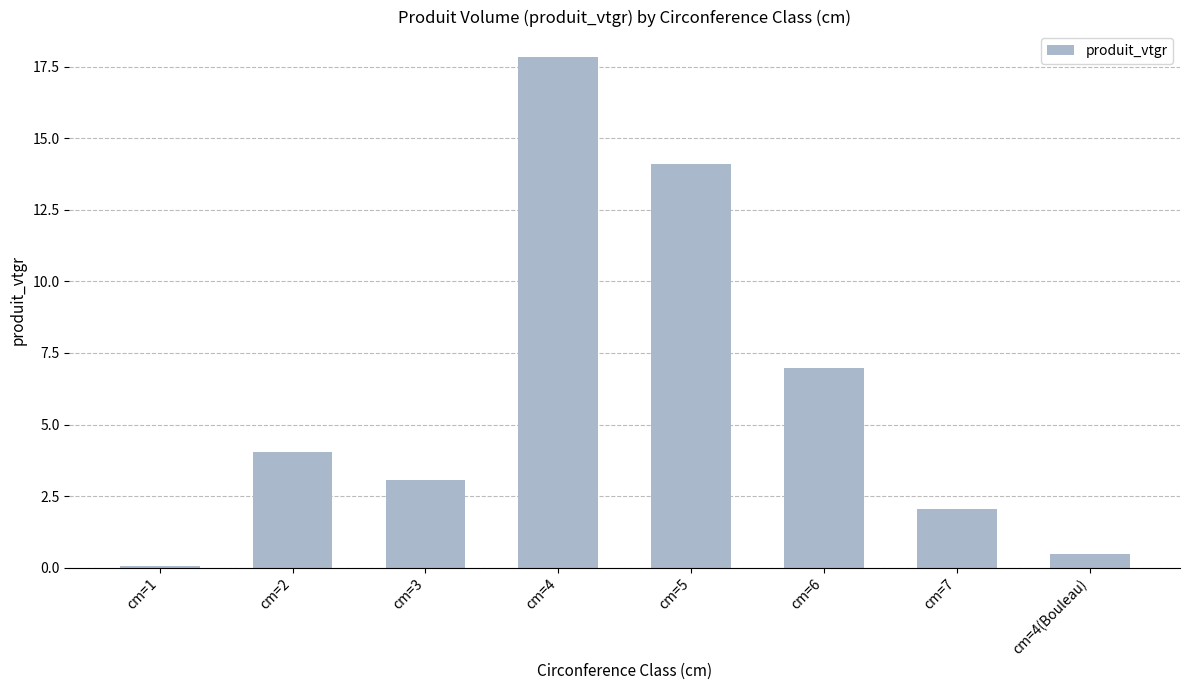

What is the greatest value displayed?

17.8